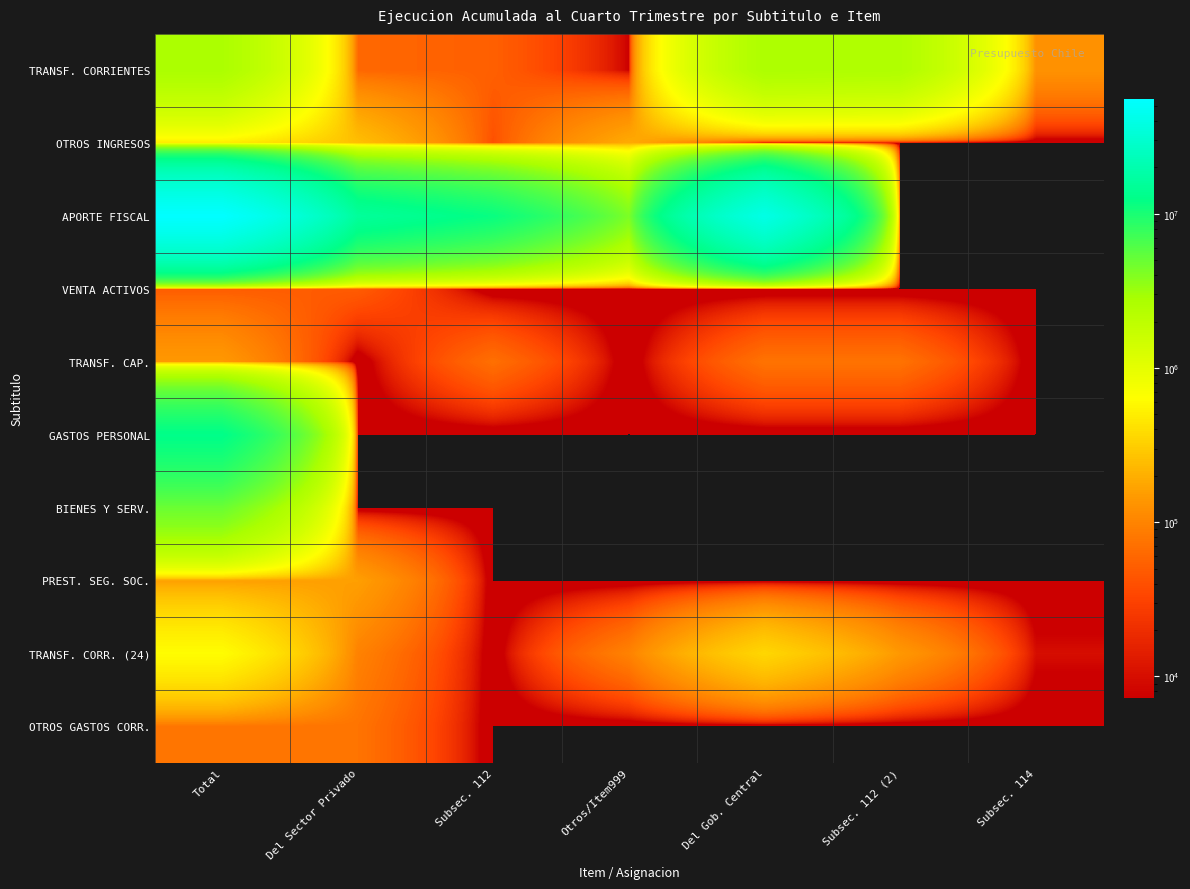

Reading left to right, list all the values displayed in this chart.

TRANSF. CORRIENTES: Total=2715575	Del Sector Privado=60284	Subsec. 112=53020	Otros/Item999=7264	Del Gob. Central=2655291	Subsec. 112 (2)=2528229	Subsec. 114=127062
OTROS INGRESOS: Total=478803	Del Sector Privado=250798	Subsec. 112=39946	Otros/Item999=188059	Del Gob. Central=0	Subsec. 112 (2)=0	Subsec. 114=0
APORTE FISCAL: Total=55747842	Del Sector Privado=15691201	Subsec. 112=11498774	Otros/Item999=4192427	Del Gob. Central=40056641	Subsec. 112 (2)=0	Subsec. 114=0
VENTA ACTIVOS: Total=49668	Del Sector Privado=49668	Subsec. 112=0	Otros/Item999=0	Del Gob. Central=0	Subsec. 112 (2)=0	Subsec. 114=0
TRANSF. CAP.: Total=143879	Del Sector Privado=0	Subsec. 112=70000	Otros/Item999=0	Del Gob. Central=73879	Subsec. 112 (2)=73879	Subsec. 114=0
GASTOS PERSONAL: Total=12589744	Del Sector Privado=0	Subsec. 112=0	Otros/Item999=0	Del Gob. Central=0	Subsec. 112 (2)=0	Subsec. 114=0
BIENES Y SERV.: Total=4871217	Del Sector Privado=0	Subsec. 112=0	Otros/Item999=0	Del Gob. Central=0	Subsec. 112 (2)=0	Subsec. 114=0
PREST. SEG. SOC.: Total=158310	Del Sector Privado=158310	Subsec. 112=0	Otros/Item999=0	Del Gob. Central=0	Subsec. 112 (2)=0	Subsec. 114=0
TRANSF. CORR. (24): Total=622633	Del Sector Privado=95904	Subsec. 112=0	Otros/Item999=95904	Del Gob. Central=355409	Subsec. 112 (2)=142288	Subsec. 114=10000
OTROS GASTOS CORR.: Total=75524	Del Sector Privado=75524	Subsec. 112=0	Otros/Item999=0	Del Gob. Central=0	Subsec. 112 (2)=0	Subsec. 114=0